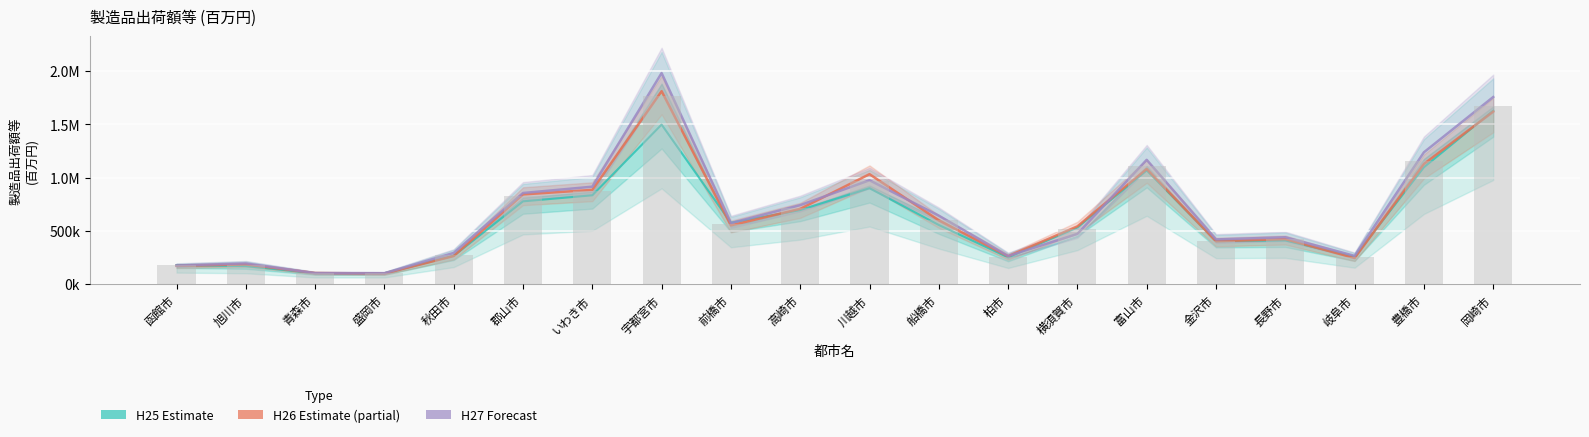

What is the difference between the Average (H25-H27) values at 岐阜市 and 盛岡市?

153988.3